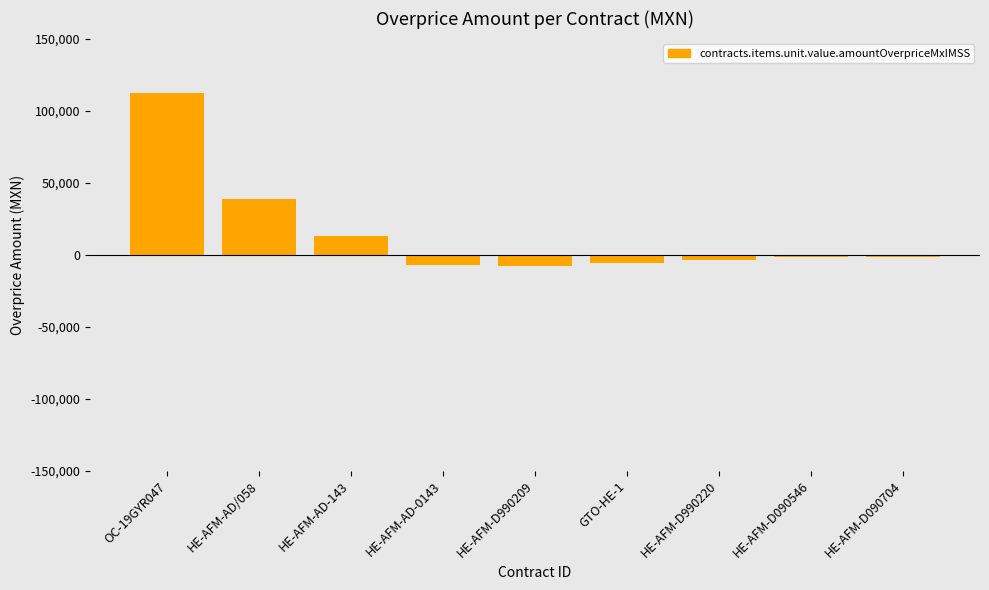

Is it true that the value at HE-AFM-D990220 is -4052.4?

True